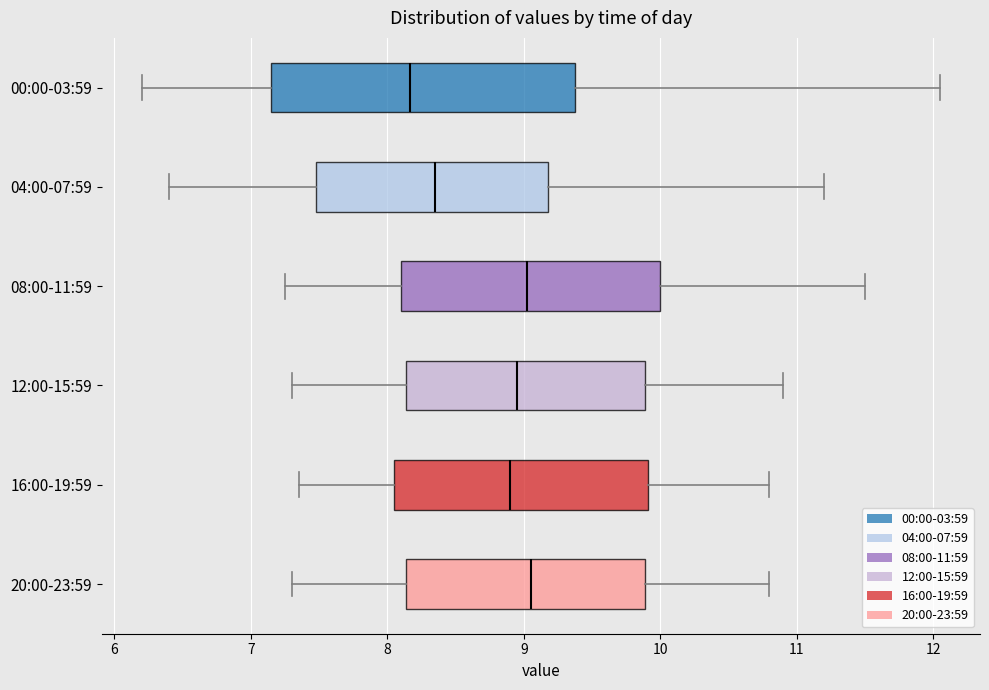

Reading bottom to top, transcribe this box plot: for each box, give where its median line is, the range the box spans, and where its two whiskers end, as read against the x-axis. The values are not printed on the chart, so give them approximately, as read against the axis.

20:00-23:59: median 9.1, box 8.1 to 9.9, whiskers 7.3 to 10.8
16:00-19:59: median 8.9, box 8.1 to 9.9, whiskers 7.4 to 10.8
12:00-15:59: median 9.0, box 8.1 to 9.9, whiskers 7.3 to 10.9
08:00-11:59: median 9.0, box 8.1 to 10.0, whiskers 7.3 to 11.5
04:00-07:59: median 8.4, box 7.5 to 9.2, whiskers 6.4 to 11.2
00:00-03:59: median 8.2, box 7.2 to 9.4, whiskers 6.2 to 12.1